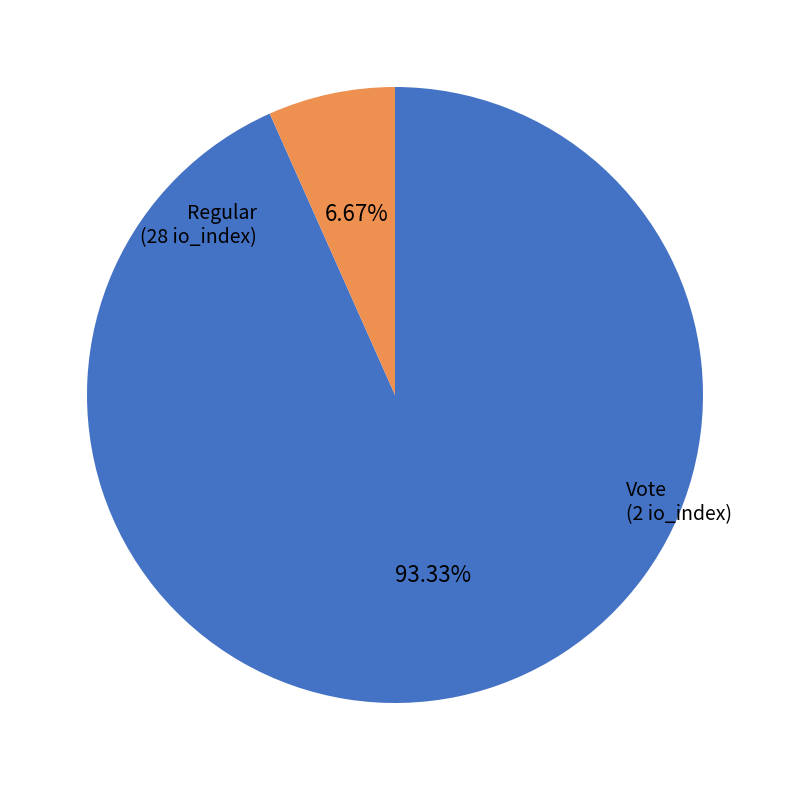

Count the number of slices in the pie.

2